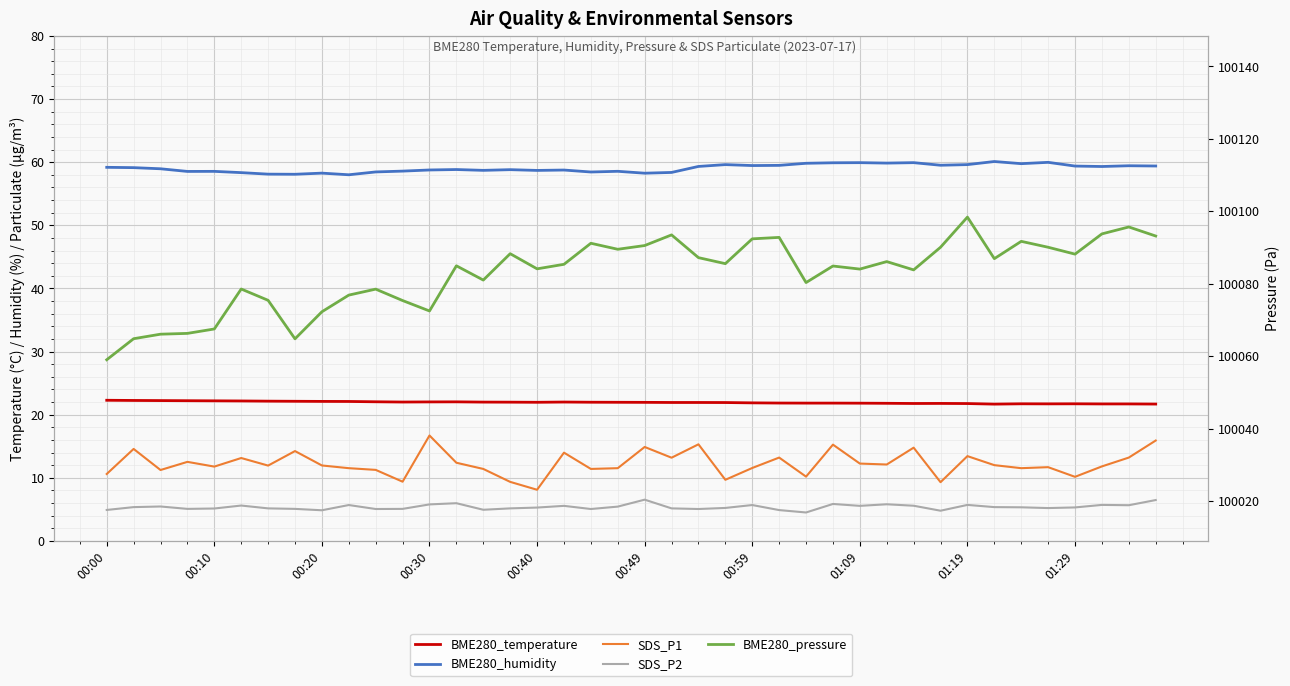

What is the value of the BME280_temperature point at the 2nd from the left?

22.2